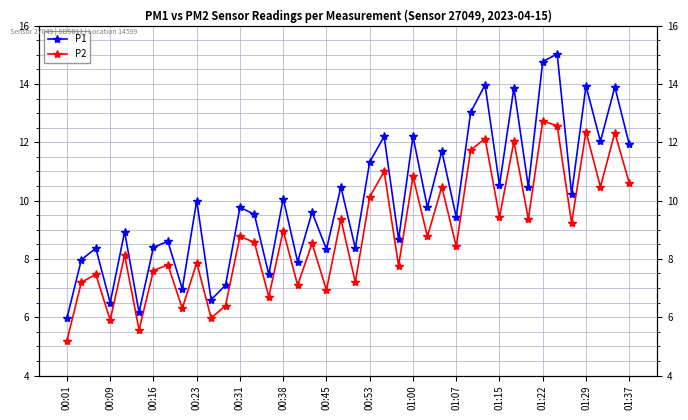

True or false: P2 and P1 intersect in this chart.

False